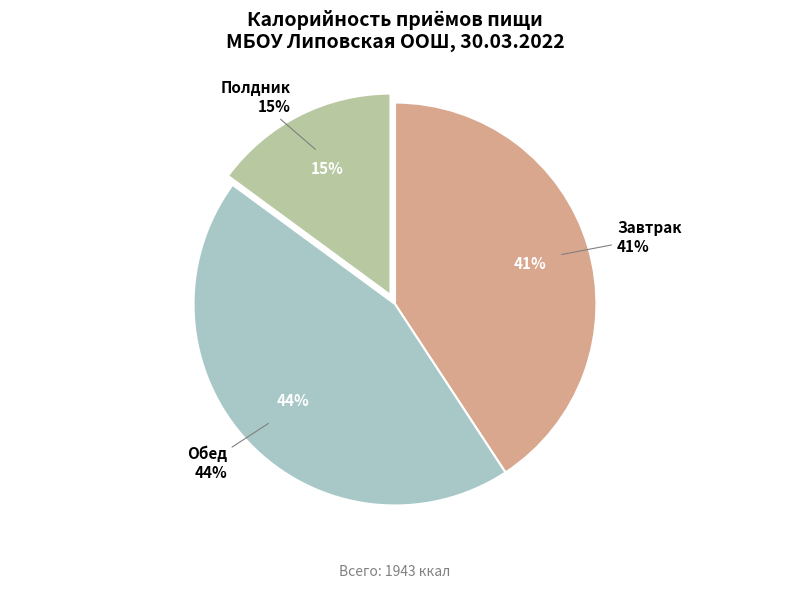

Is it true that Полдник is 21% of the pie?

False